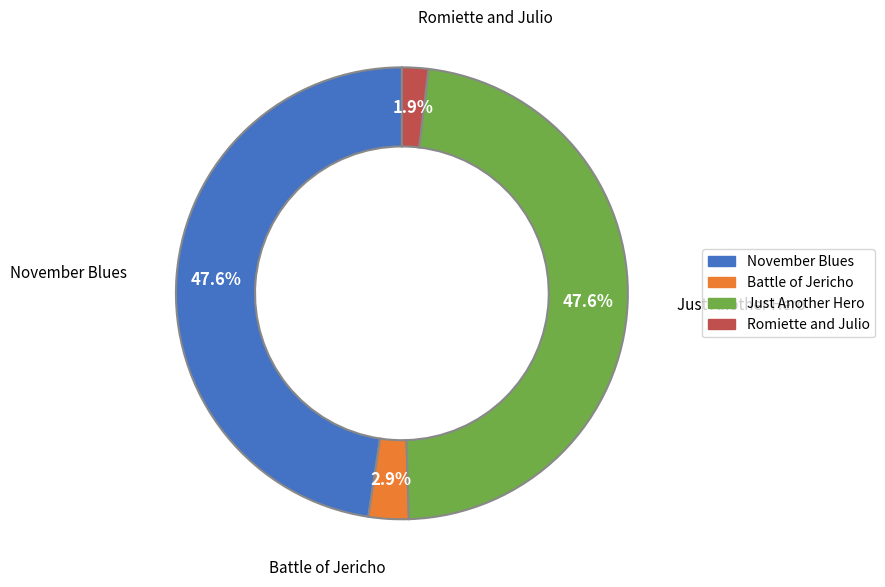

Count the number of slices in the pie.

4